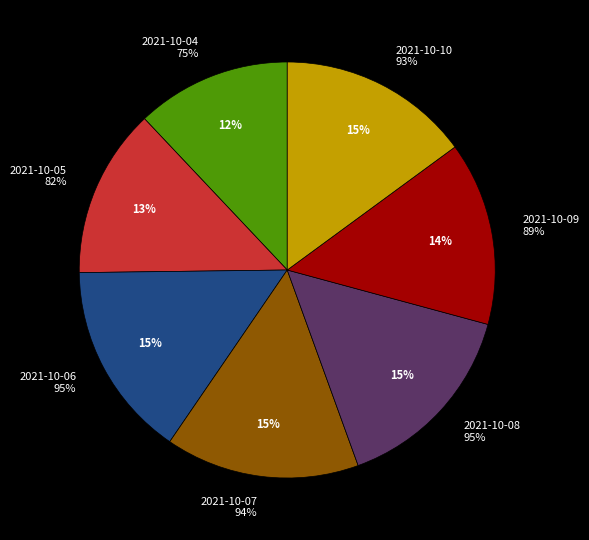

What is the largest slice in the pie chart?

2021-10-06